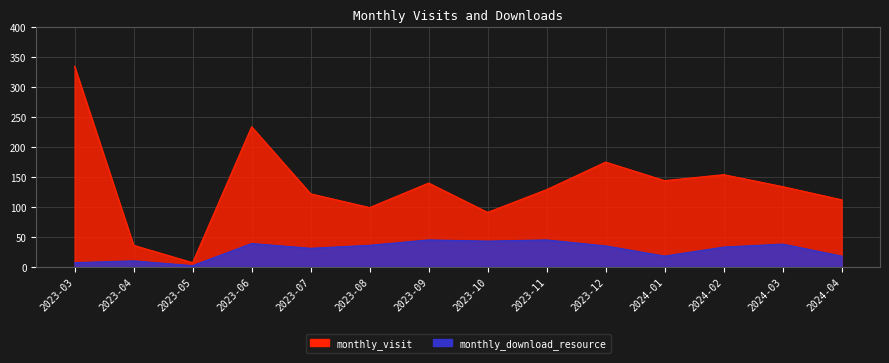

Rank the categories by monthly_visit value from lowest to highest.

2023-05, 2023-04, 2023-10, 2023-08, 2024-04, 2023-07, 2023-11, 2024-03, 2023-09, 2024-01, 2024-02, 2023-12, 2023-06, 2023-03